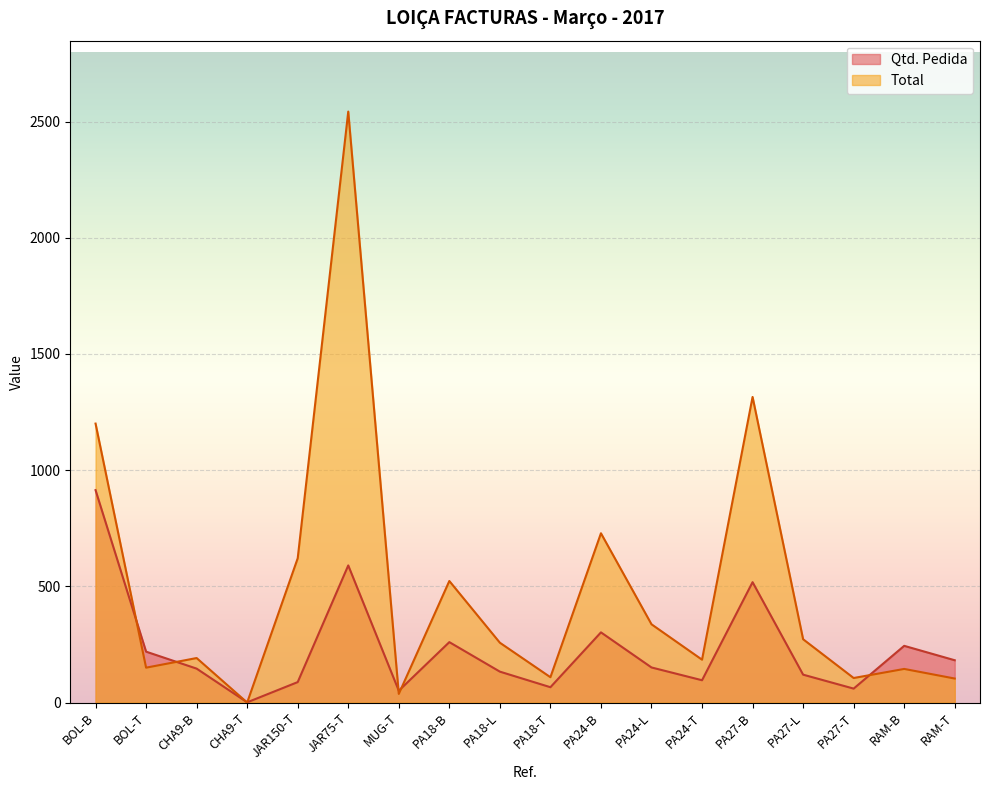

What position from the left is PA18-L?

9